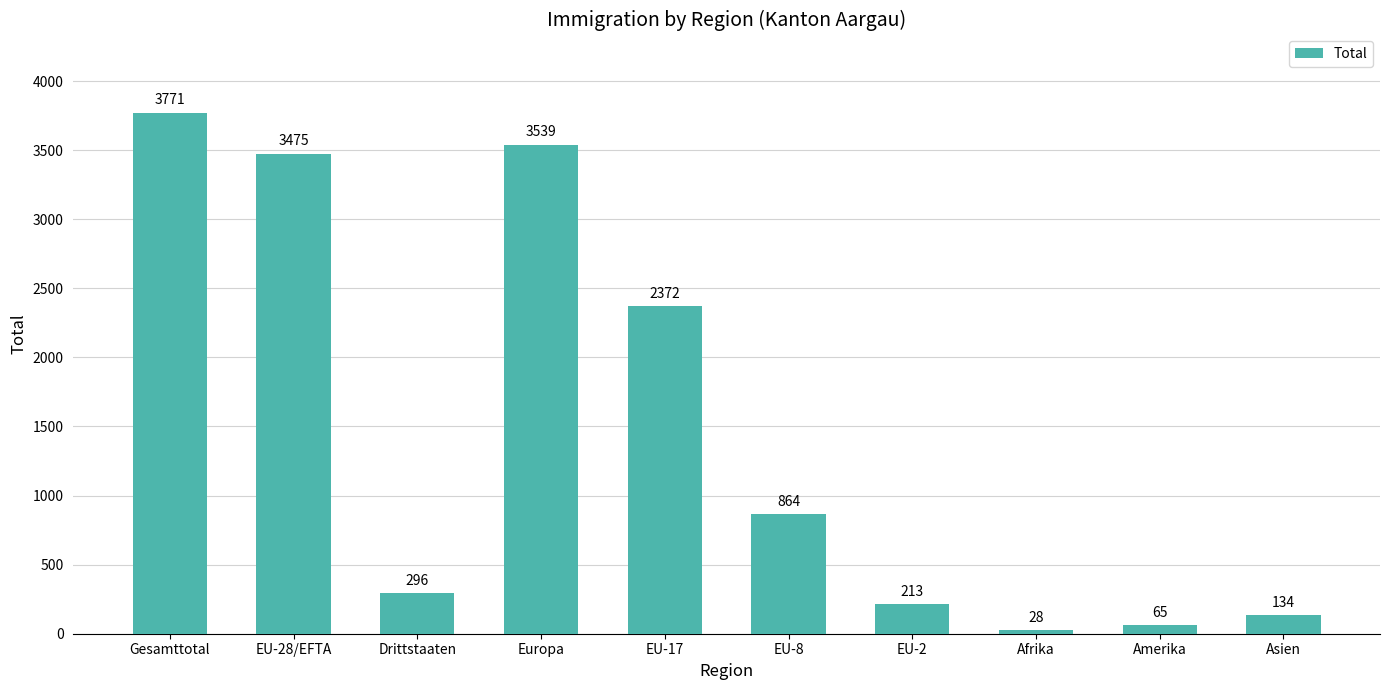

At which category does the chart reach its minimum across all series?

Afrika